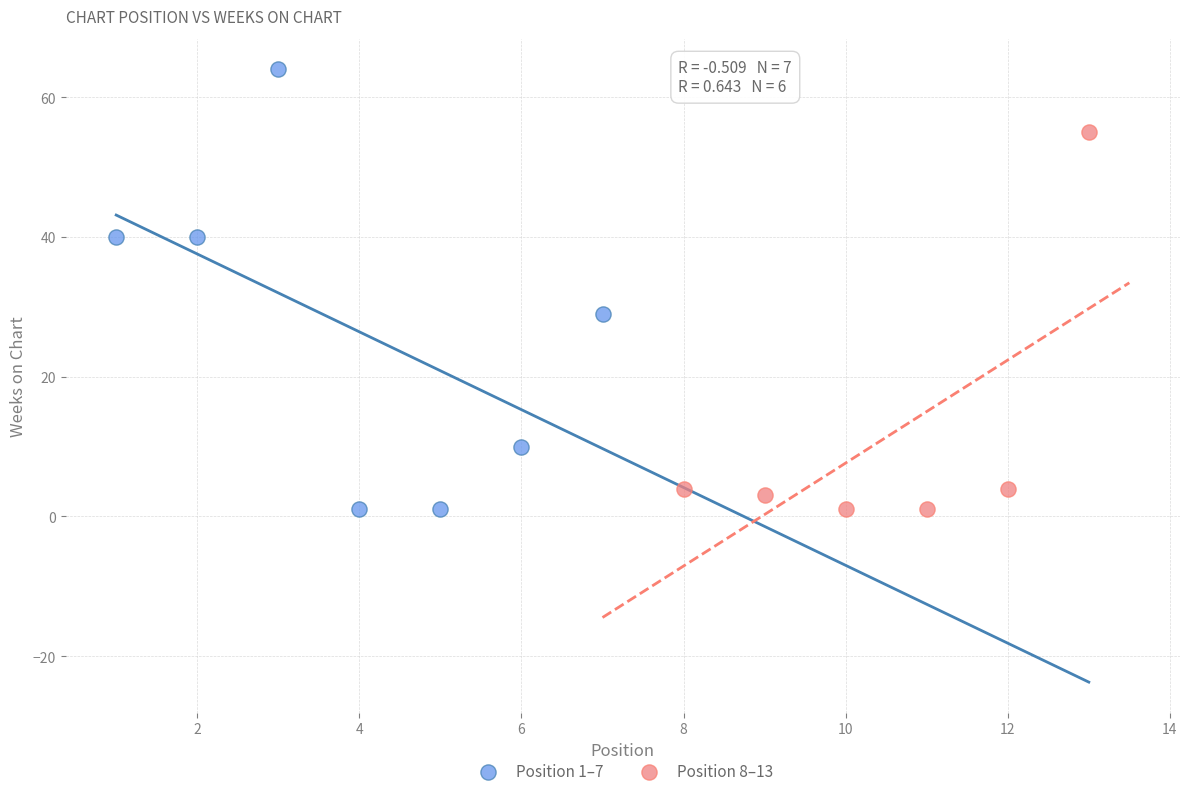

Which series has the widest spread of Y values?

Position 1–7